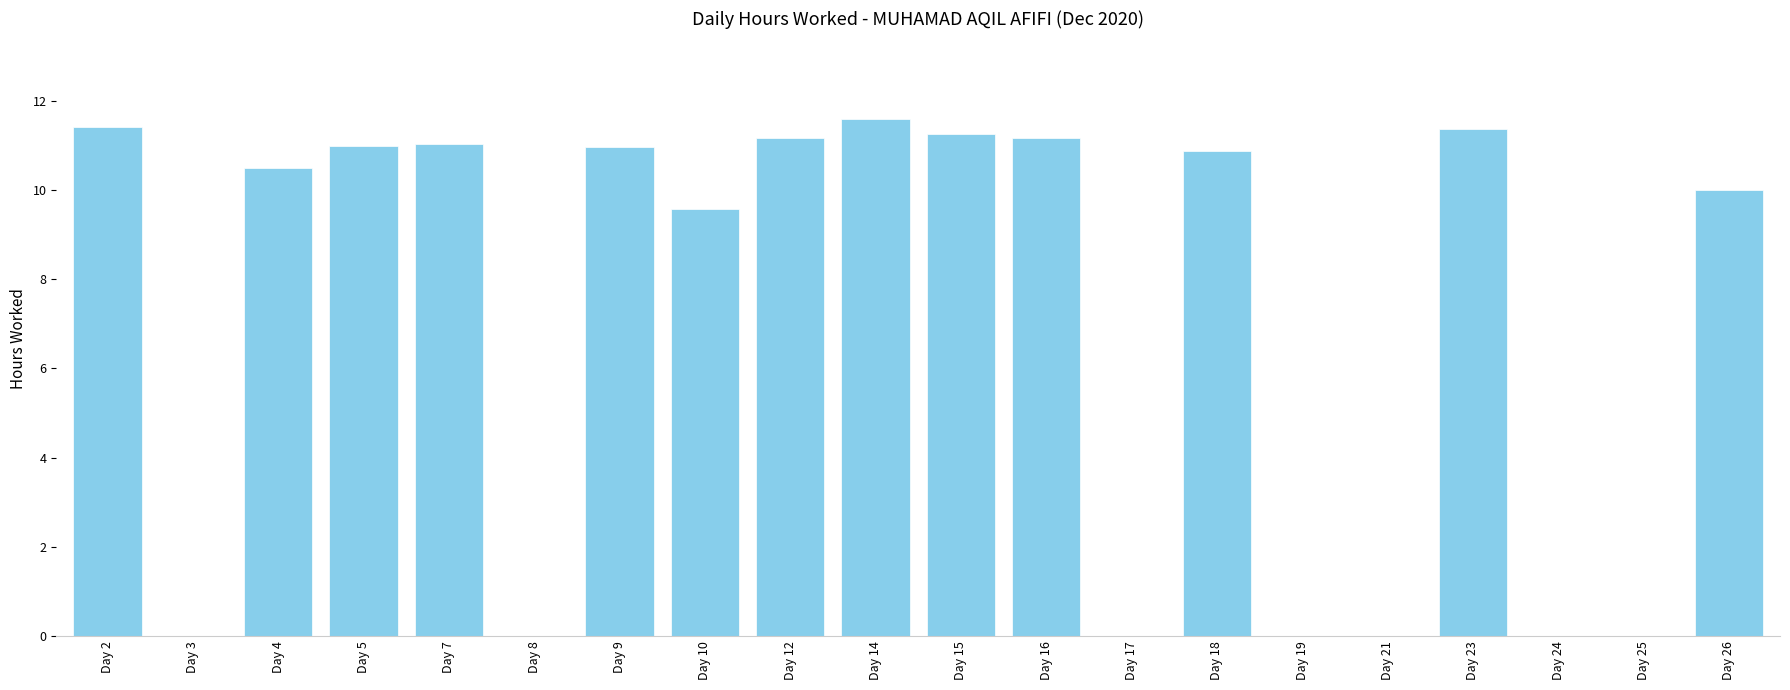

Between Day 26 and Day 19, which is larger?

Day 26